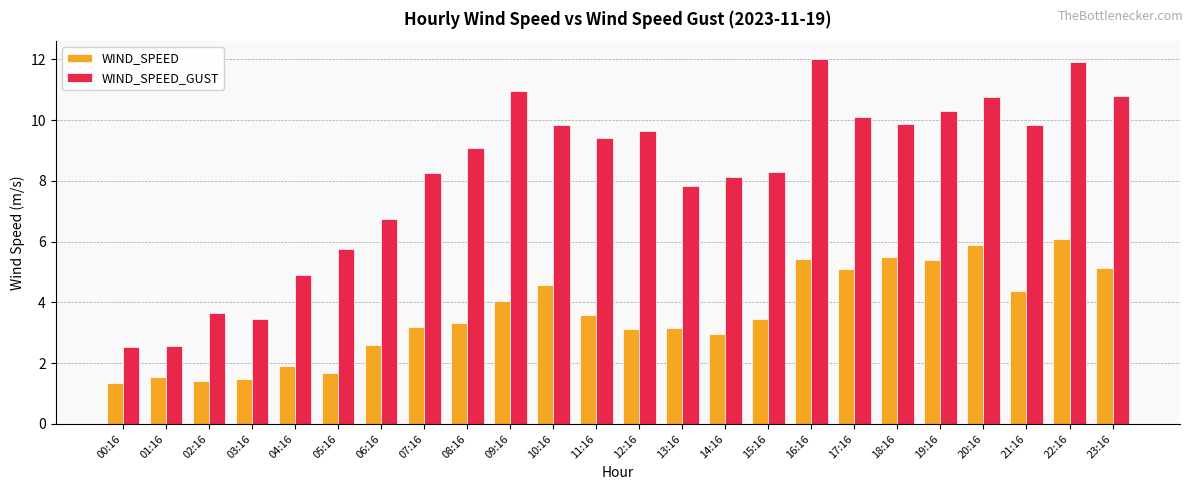

What are all the series names shown in the legend?

WIND_SPEED, WIND_SPEED_GUST